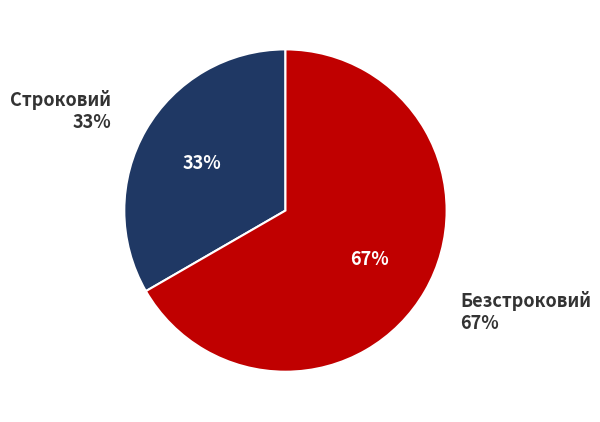

Combined, what portion of the pie is Безстроковий and Строковий?

100.0%